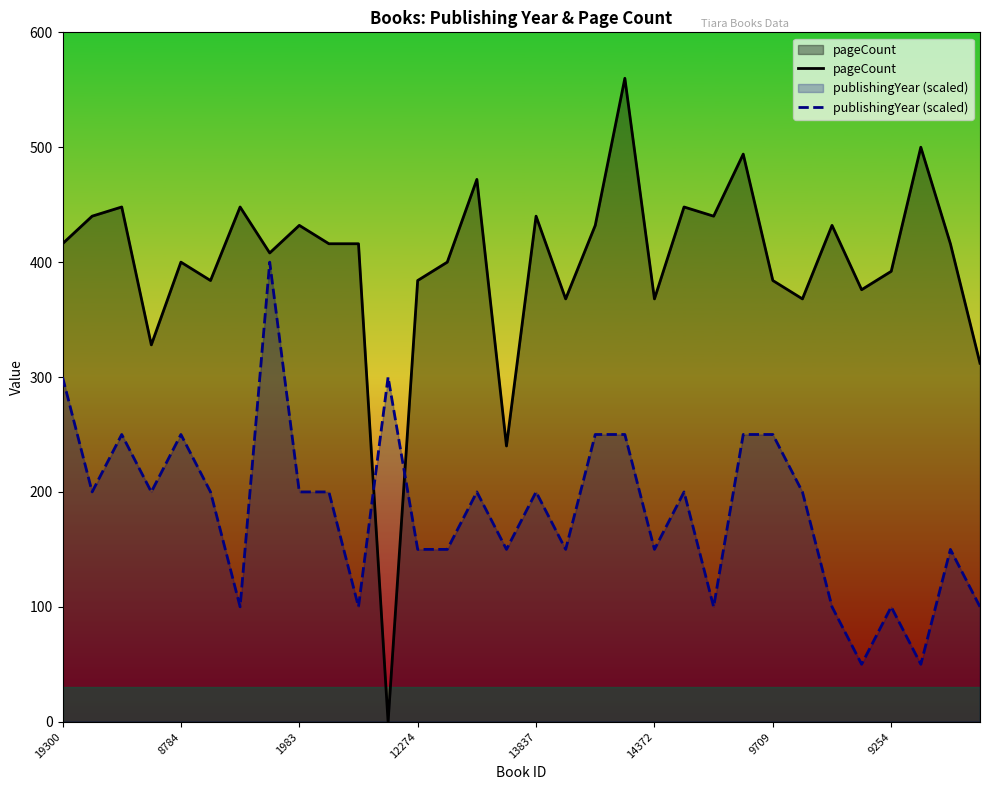

At which category is the sum across all series the highest?

19